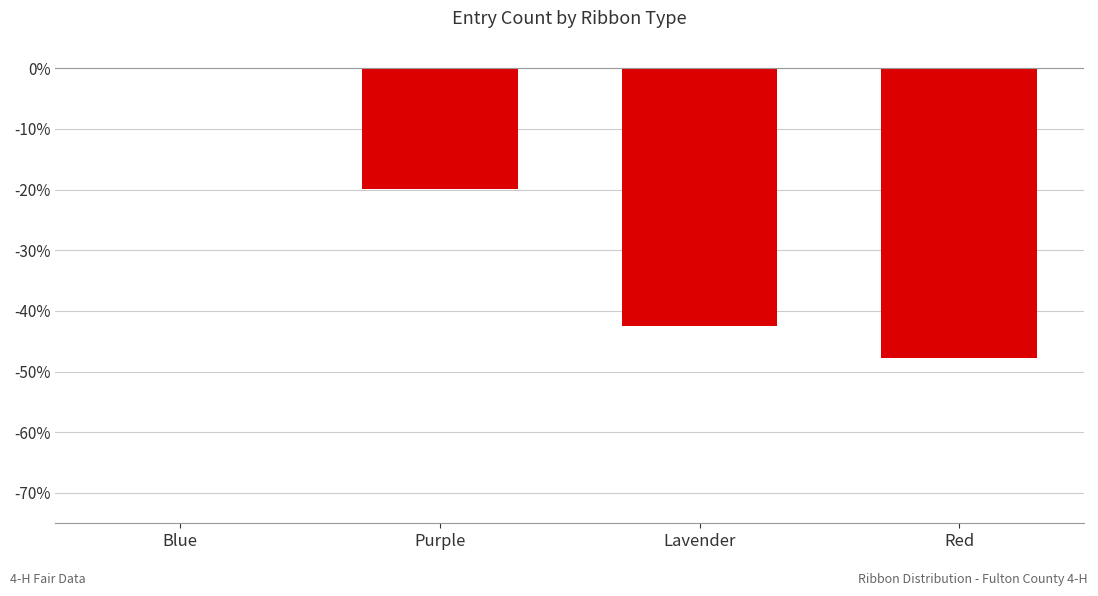

Reading left to right, transcribe all the data shown in this chart.

0.0	-19.9	-42.4	-47.8